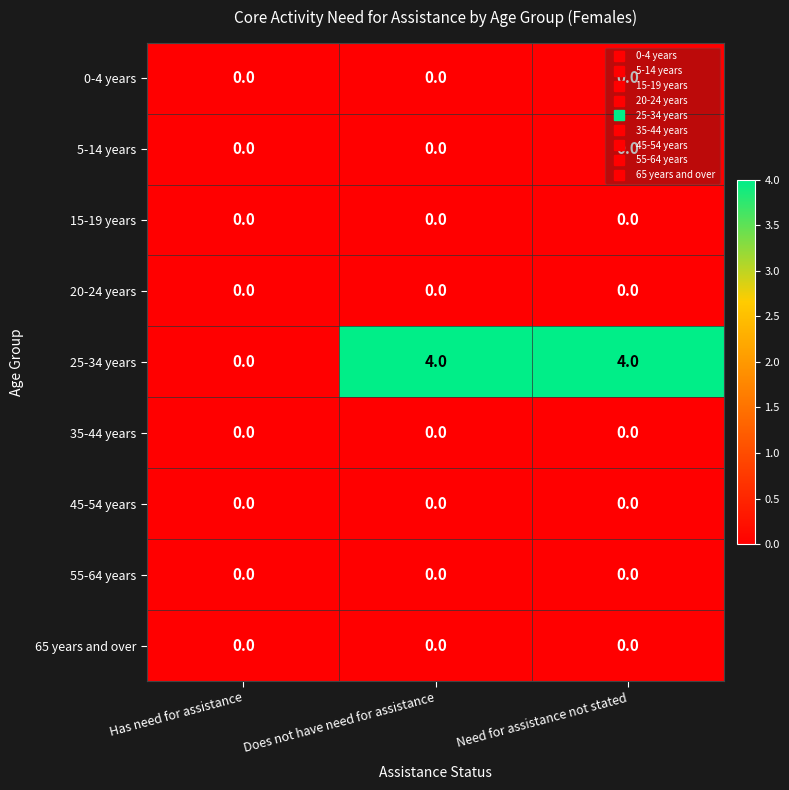

Which series changed the most between Has need for assistance and Need for assistance not stated?

25-34 years